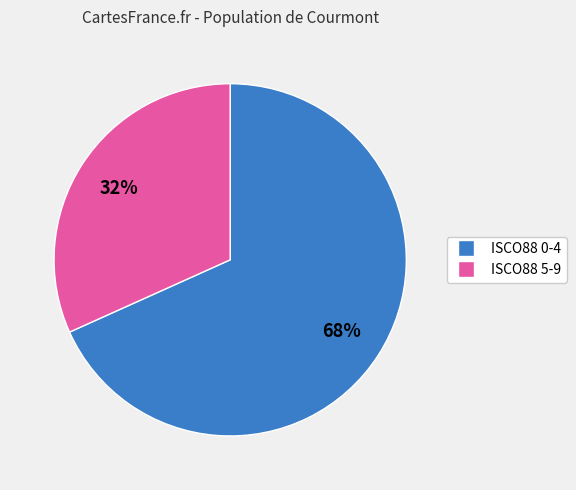

Count the number of slices in the pie.

2